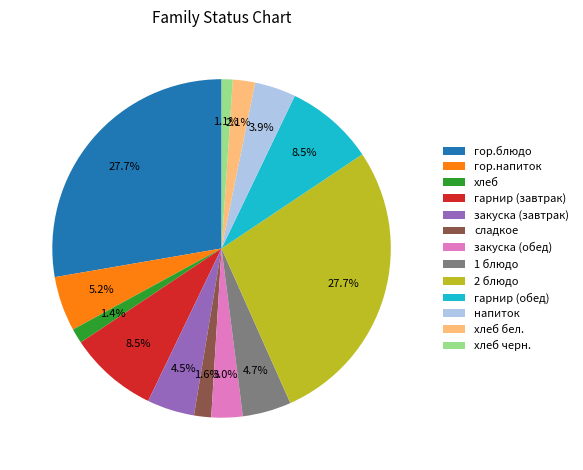

Combined, do 1 блюдо and хлеб account for over 50%?

No